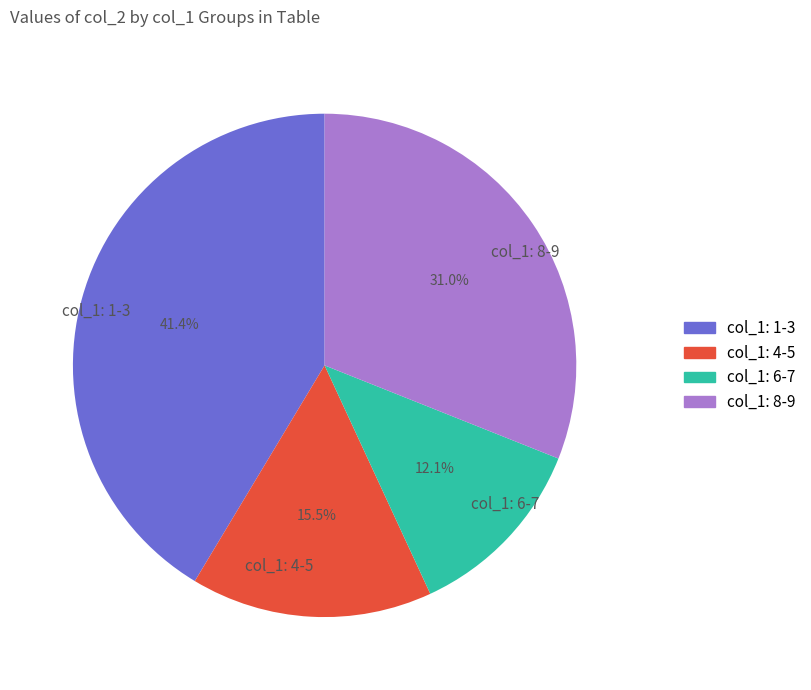

Rank the categories by value from highest to lowest.

col_1: 1-3, col_1: 8-9, col_1: 4-5, col_1: 6-7